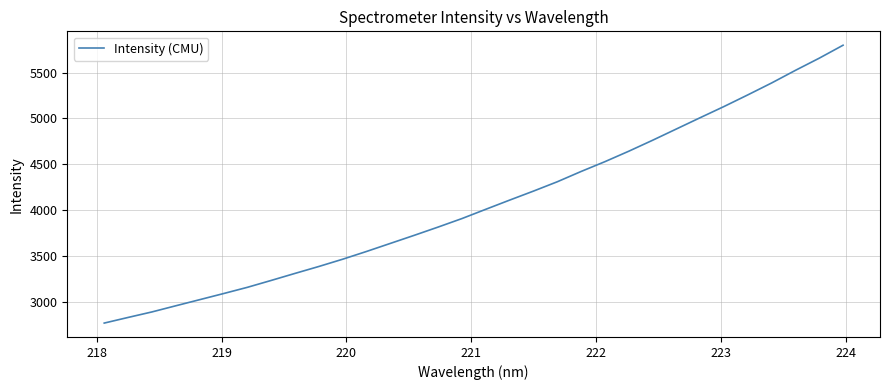

What is the smallest value displayed?

2766.9